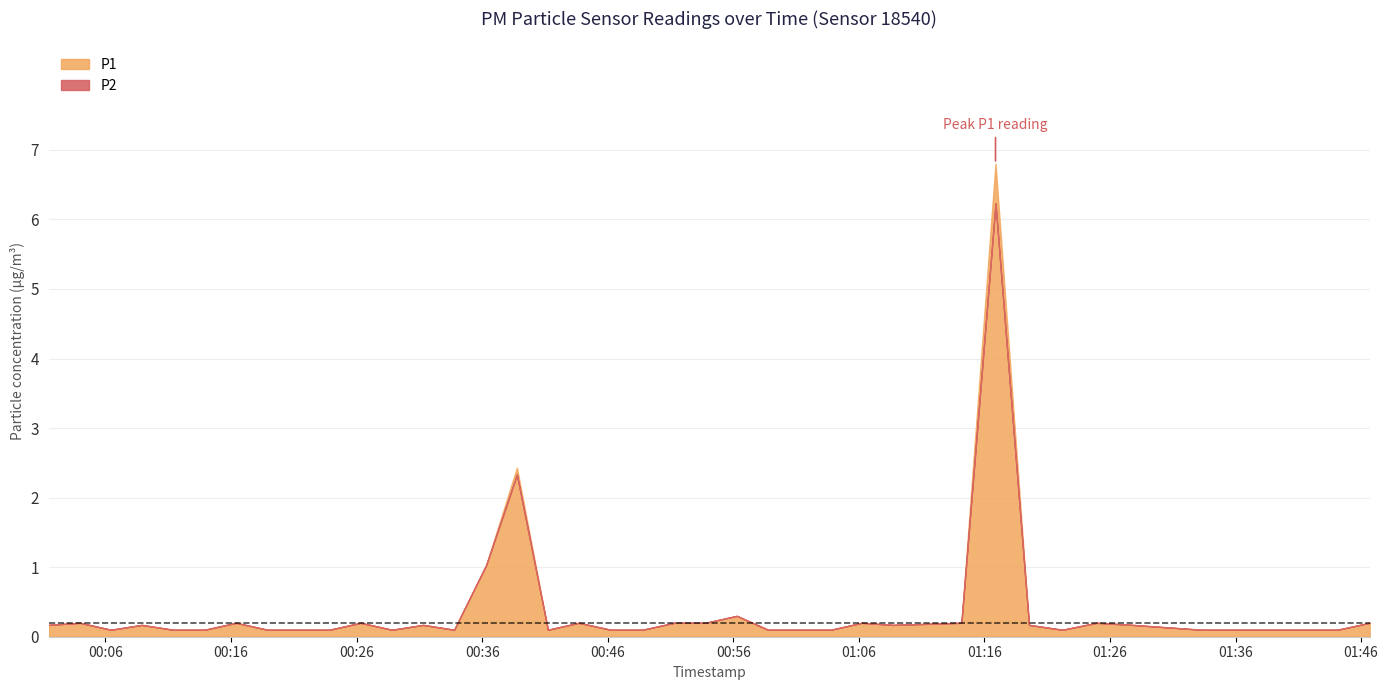

True or false: P1 has more than 2 points higher than both neighbors.

True